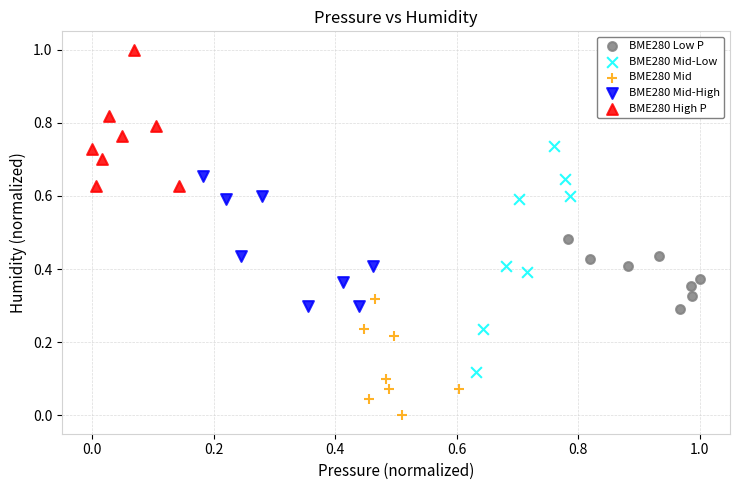

Which series contains the lowest Y value?

BME280 Mid